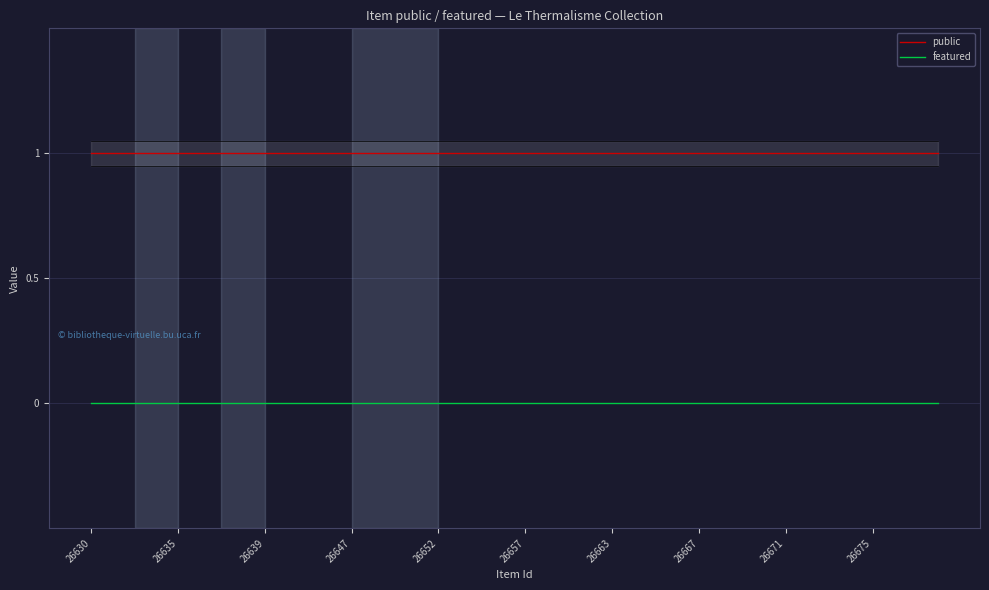

What are all the series names shown in the legend?

public, featured